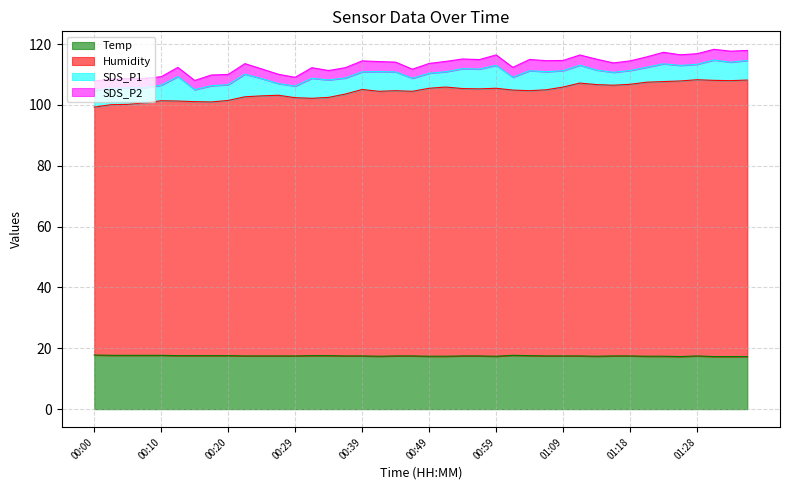

What is the smallest value displayed?

17.3